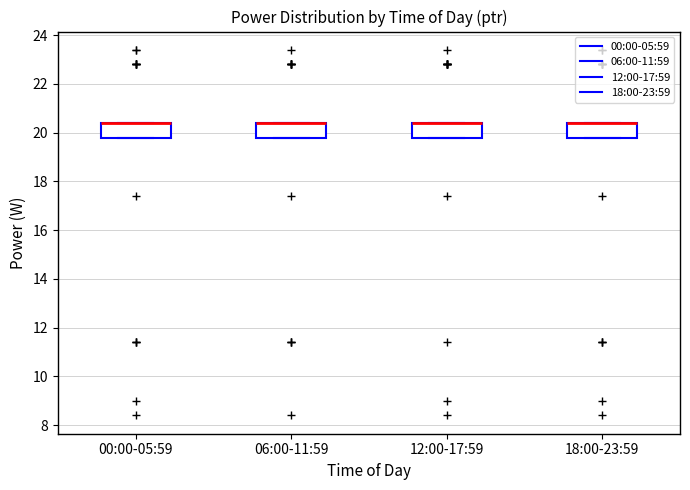

Reading left to right, read every box against the y-axis: the position of its median line, the range the box covers, and the ends of its whiskers. The values are not printed on the chart, so give them approximately, as read against the axis.

00:00-05:59: median 20.4 (drawn on the box's upper edge), box 19.8 to 20.4, whiskers 19.8 to 20.4
06:00-11:59: median 20.4 (drawn on the box's upper edge), box 19.8 to 20.4, whiskers 19.8 to 20.4
12:00-17:59: median 20.4 (drawn on the box's upper edge), box 19.8 to 20.4, whiskers 19.8 to 20.4
18:00-23:59: median 20.4 (drawn on the box's upper edge), box 19.8 to 20.4, whiskers 19.8 to 20.4